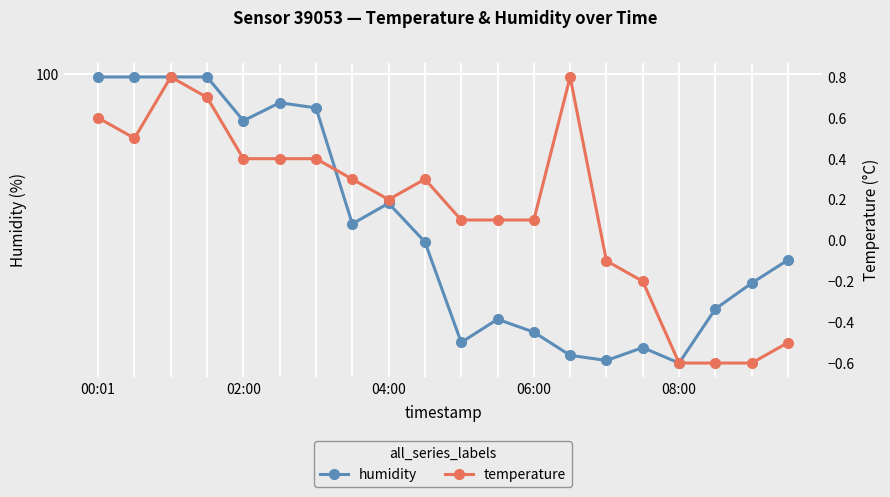

At which category does humidity reach its first local peak?

5